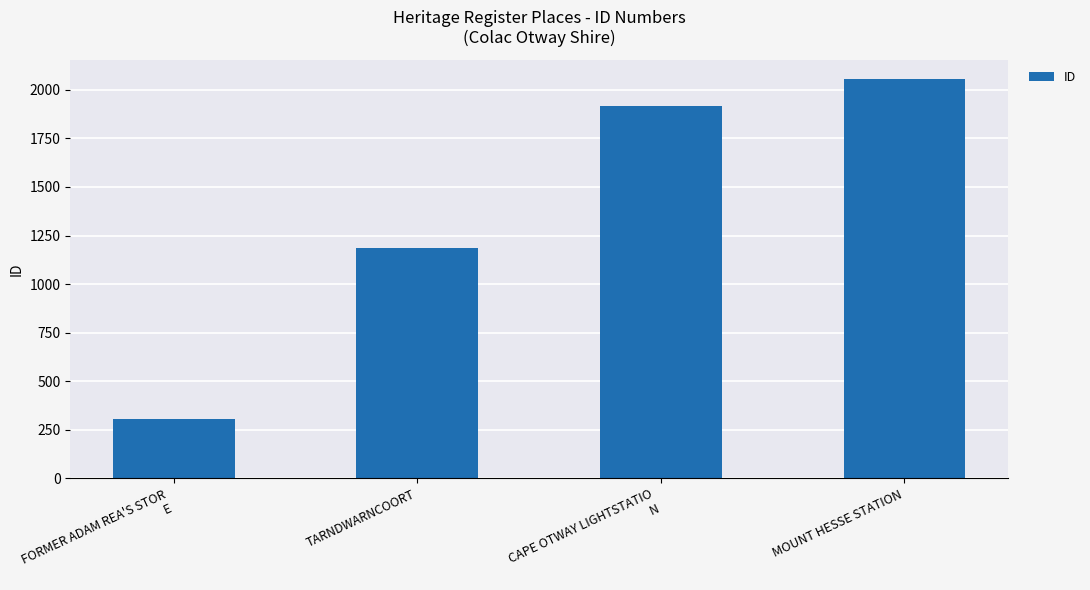

List the labels in order of value, largest first.

MOUNT HESSE STATION, CAPE OTWAY LIGHTSTATIO
N, TARNDWARNCOORT, FORMER ADAM REA'S STOR
E